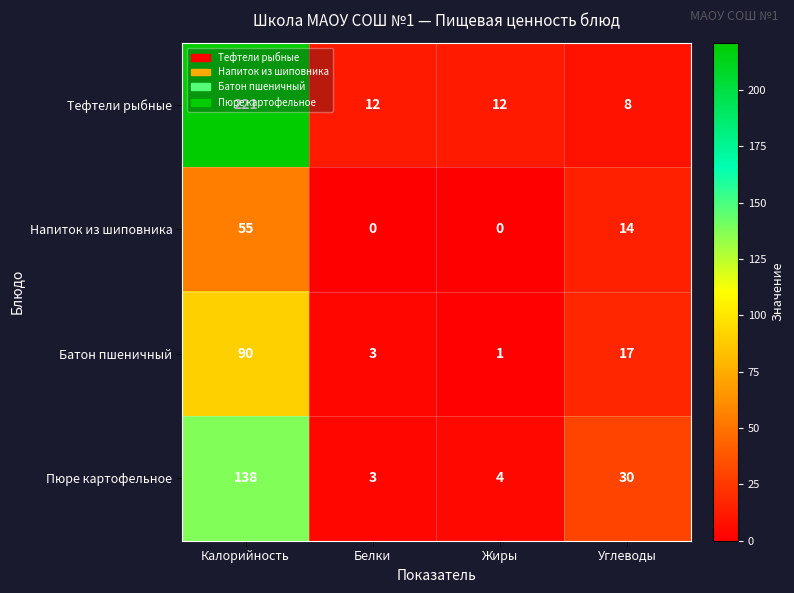

Is it true that Напиток из шиповника equals 25 at Калорийность?

False